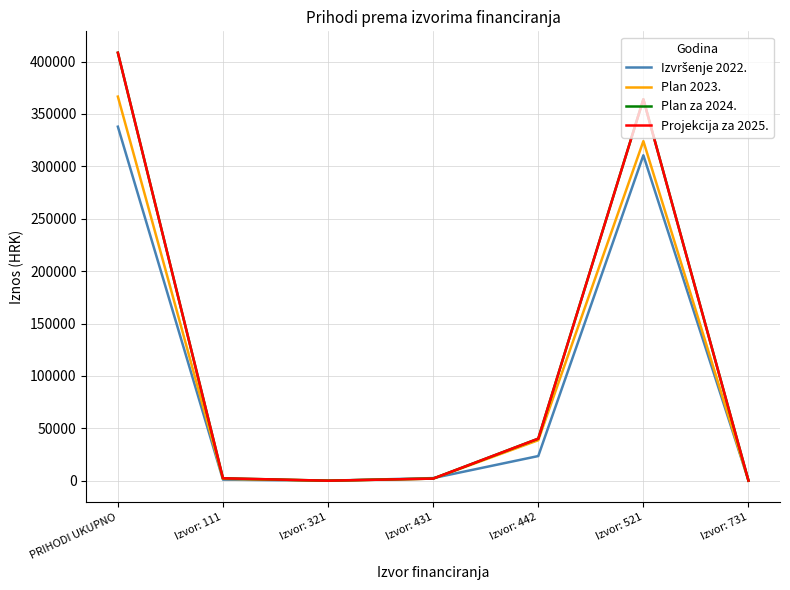

Does the chart display data point markers on the line(s)?

No